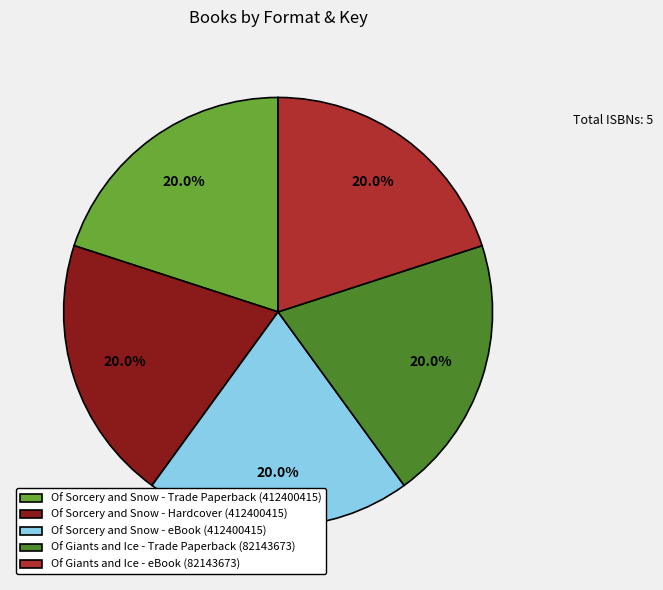

Is there any slice that represents more than half of the pie?

No